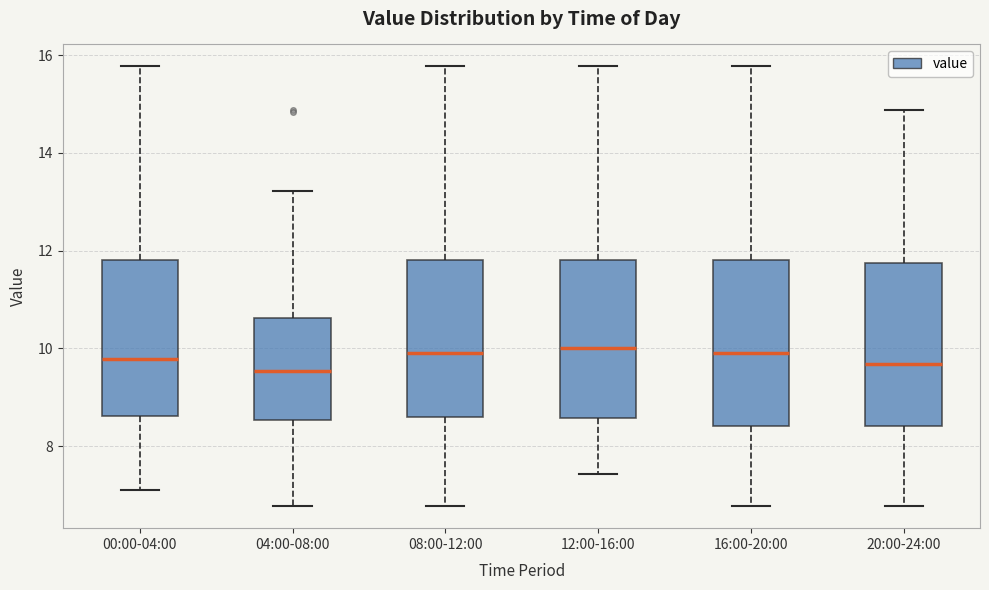

Reading left to right, transcribe this box plot: for each box, give where its median line is, the range the box spans, and where its two whiskers end, as read against the y-axis. The values are not printed on the chart, so give them approximately, as read against the axis.

00:00-04:00: median 9.8, box 8.6 to 11.8, whiskers 7.2 to 15.8
04:00-08:00: median 9.6, box 8.6 to 10.6, whiskers 6.8 to 13.2
08:00-12:00: median 10.0, box 8.6 to 11.8, whiskers 6.8 to 15.8
12:00-16:00: median 10.0, box 8.6 to 11.8, whiskers 7.4 to 15.8
16:00-20:00: median 10.0, box 8.4 to 11.8, whiskers 6.8 to 15.8
20:00-24:00: median 9.6, box 8.4 to 11.8, whiskers 6.8 to 14.8